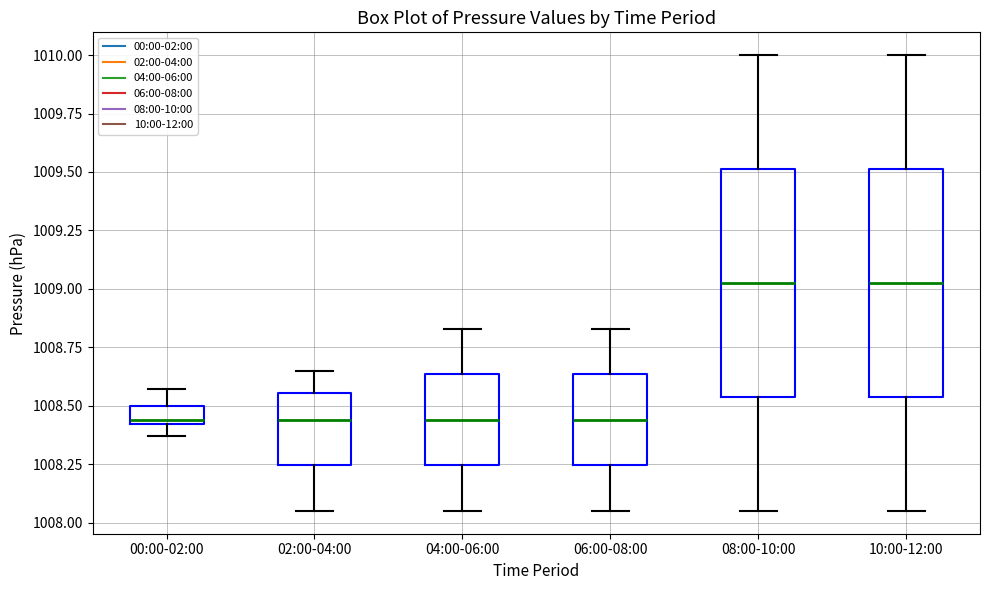

Reading left to right, read every box against the y-axis: the position of its median line, the range the box covers, and the ends of its whiskers. The values are not printed on the chart, so give them approximately, as read against the axis.

00:00-02:00: median 1008.45, box 1008.40 to 1008.50, whiskers 1008.35 to 1008.55
02:00-04:00: median 1008.45, box 1008.25 to 1008.55, whiskers 1008.05 to 1008.65
04:00-06:00: median 1008.45, box 1008.25 to 1008.65, whiskers 1008.05 to 1008.85
06:00-08:00: median 1008.45, box 1008.25 to 1008.65, whiskers 1008.05 to 1008.85
08:00-10:00: median 1009.05, box 1008.55 to 1009.50, whiskers 1008.05 to 1010.00
10:00-12:00: median 1009.05, box 1008.55 to 1009.50, whiskers 1008.05 to 1010.00